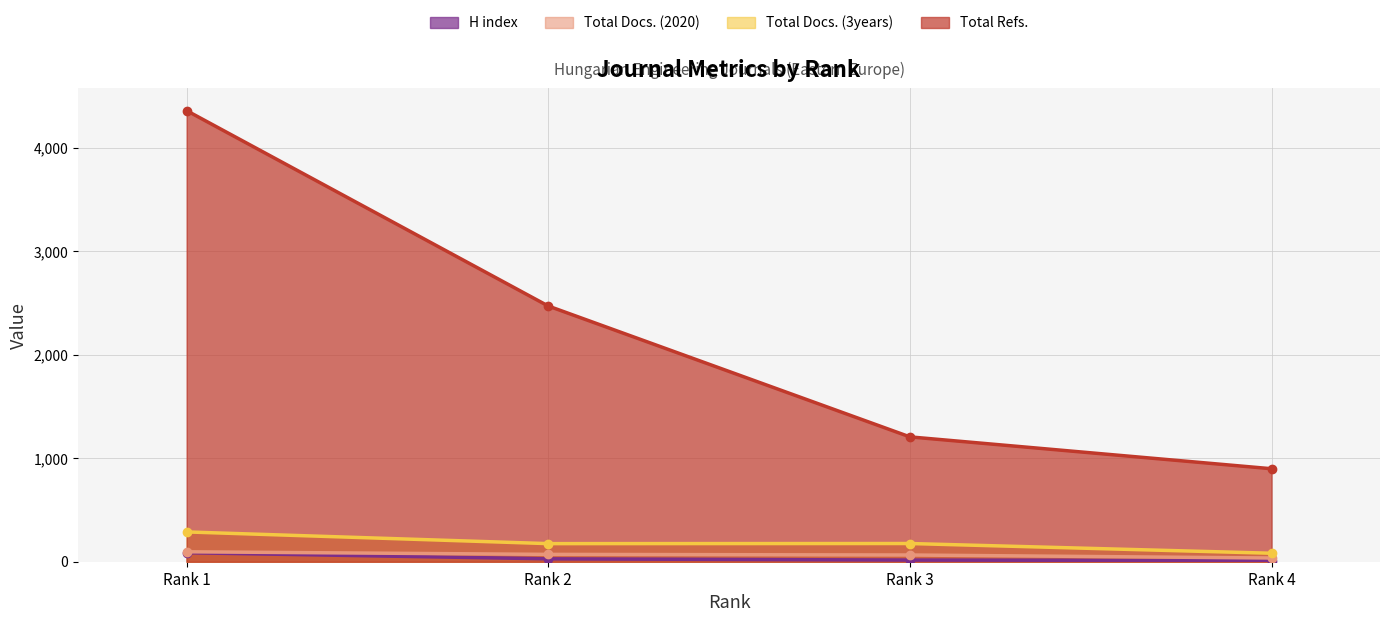

What is the difference between the highest and lowest values at Rank 3?

1191